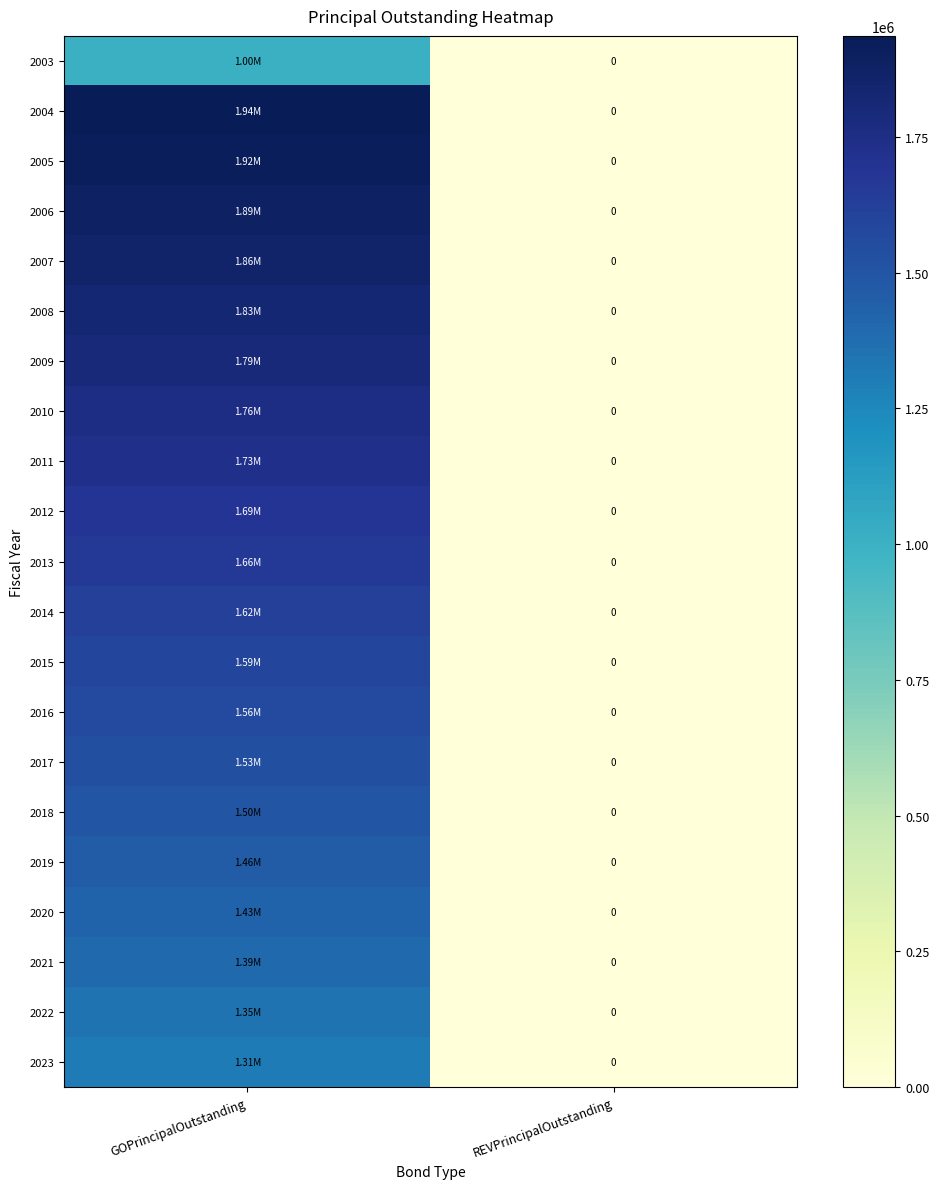

Which has a higher value, REVPrincipalOutstanding or GOPrincipalOutstanding?

GOPrincipalOutstanding